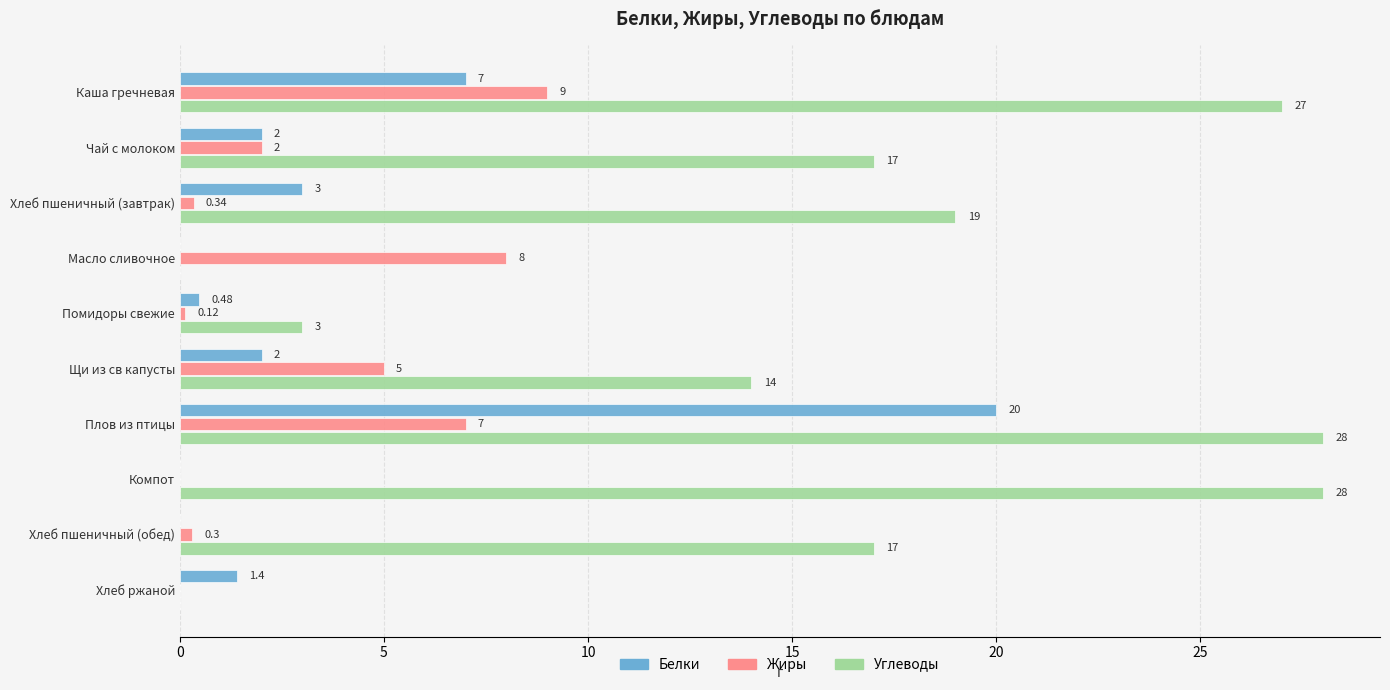

Which series has the largest total across all categories?

Углеводы